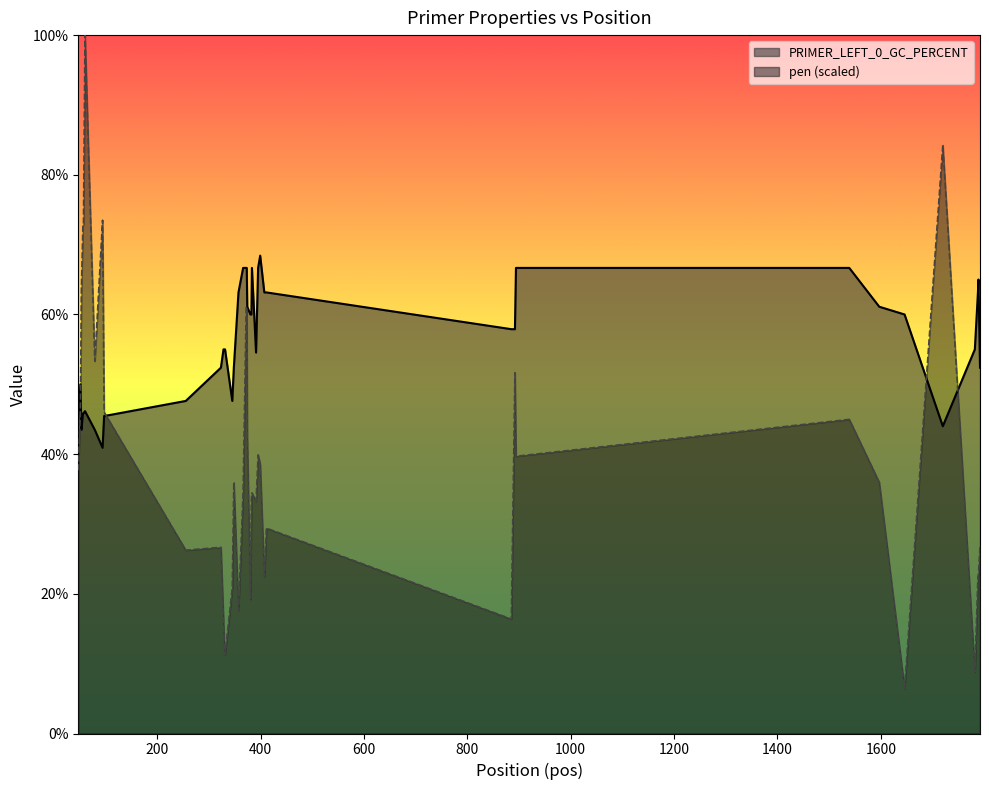

What is the spread (max minus min) of values at 1597?

25.1